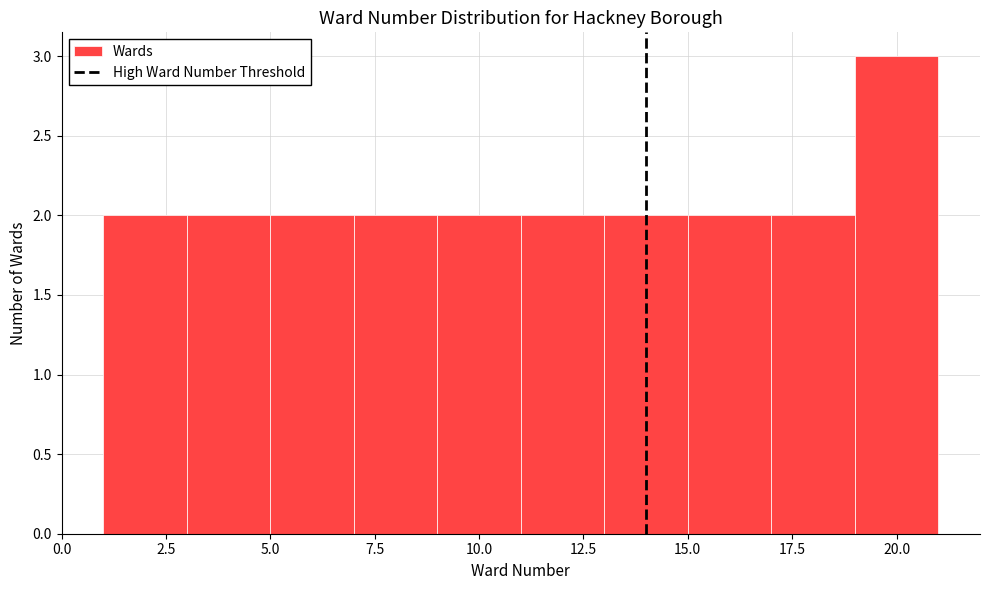

Reading left to right, transcribe this chart: for each bar, give the range it covers on the x-axis and its height. The values are not printed on the chart, so give them approximately, as read against the axis.

1 to 3: 2
3 to 5: 2
5 to 7: 2
7 to 9: 2
9 to 11: 2
11 to 13: 2
13 to 15: 2
15 to 17: 2
17 to 19: 2
19 to 21: 3